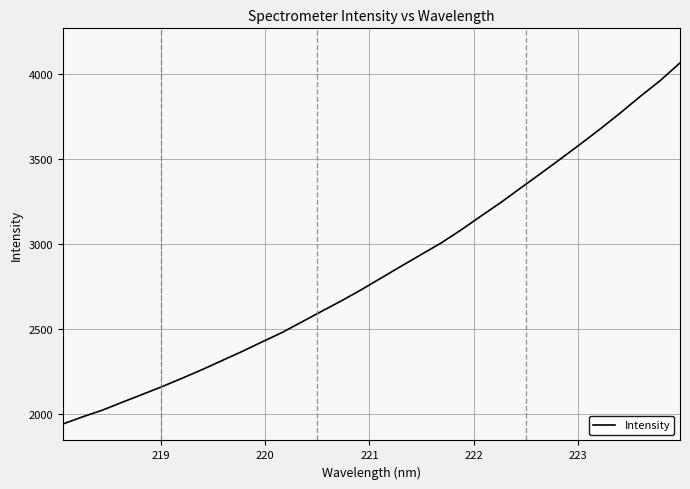

Is this an area chart (filled region under the line)?

No